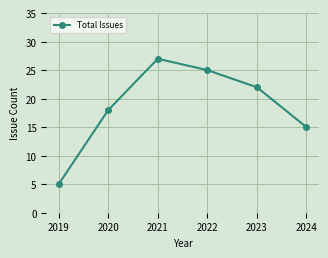

The chart shows a value of 15 at 2024. True or false?

True